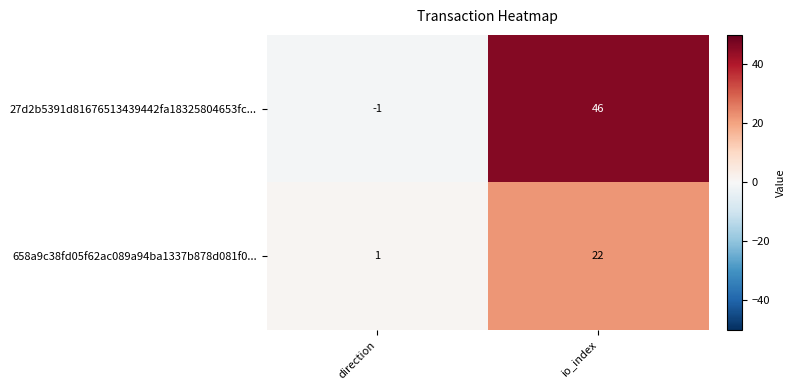

At which category is the sum across all series the highest?

io_index